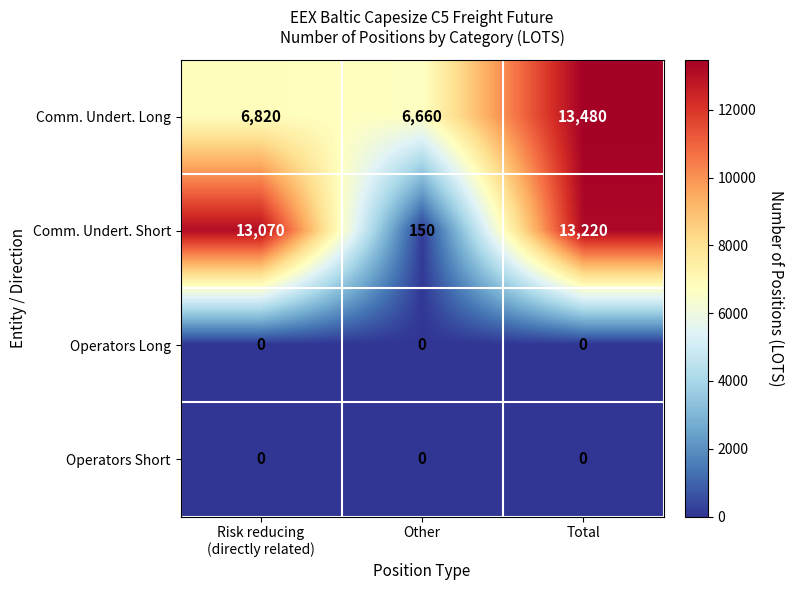

Reading left to right, extract all data points from this chart.

Comm. Undert. Long: 6820	6660	13480
Comm. Undert. Short: 13070	150	13220
Operators Long: 0	0	0
Operators Short: 0	0	0